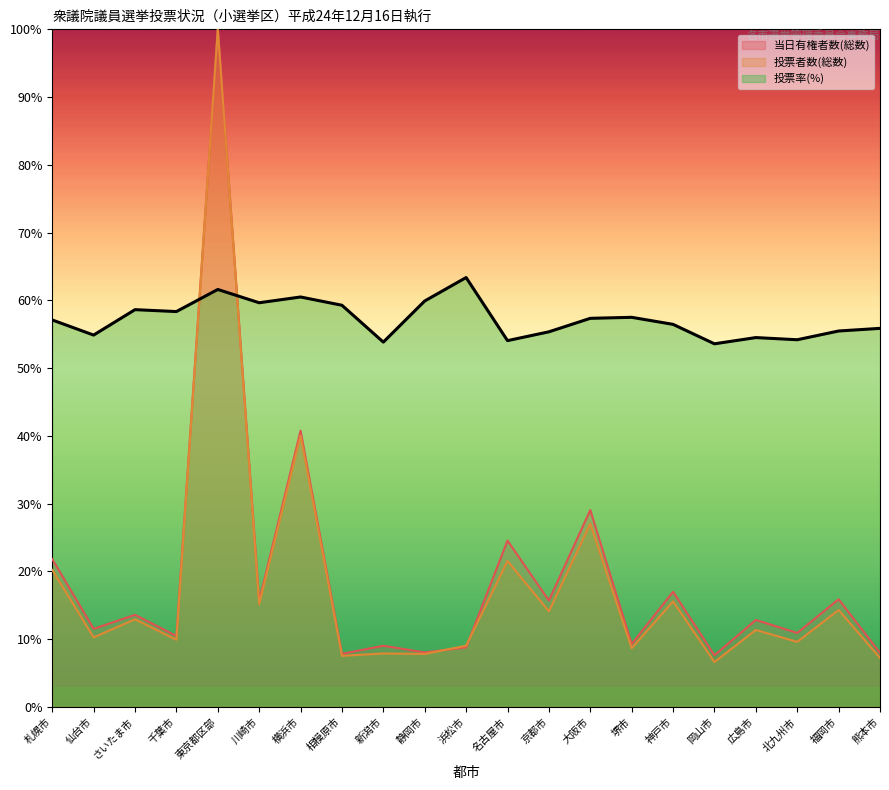

At which category does 投票率(総数) reach its first local peak?

さいたま市